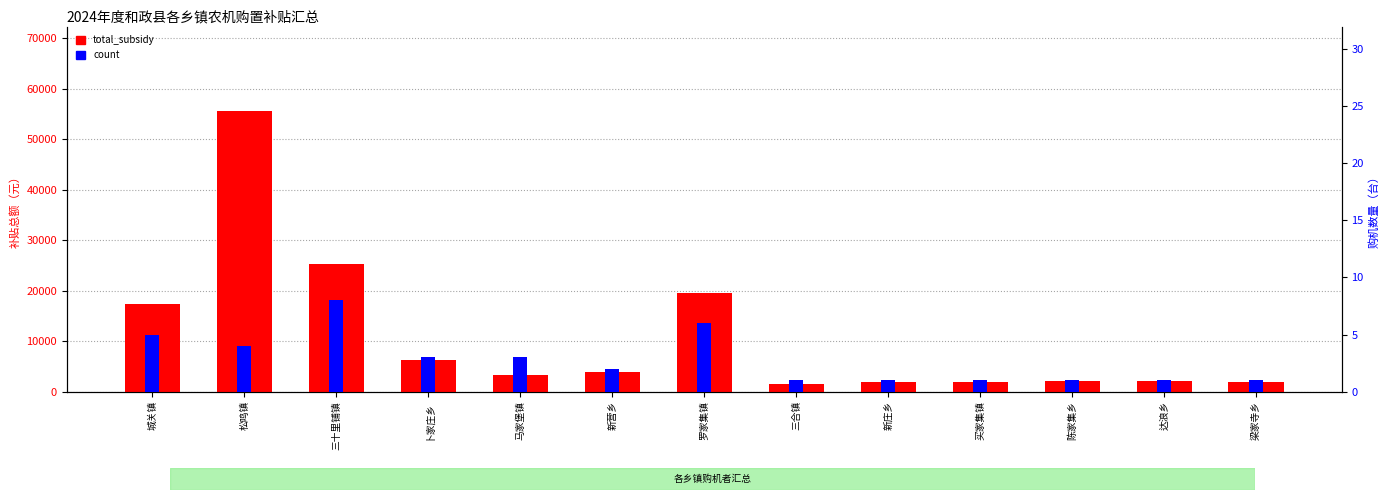

What is the difference between the highest and lowest values at 卜家庄乡?

6277